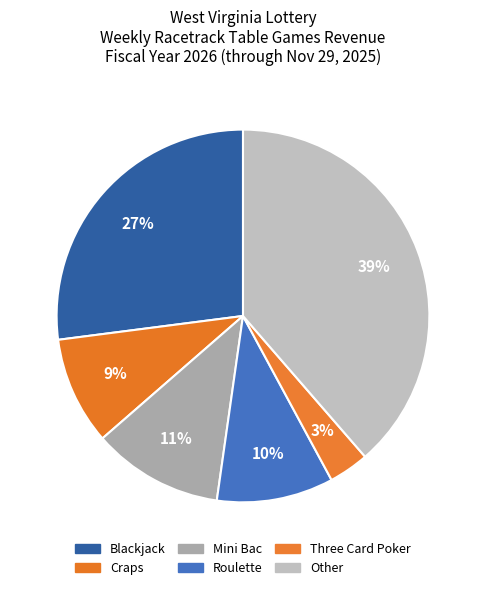

Rank the categories by value from lowest to highest.

Three Card Poker, Craps, Roulette, Mini Bac, Blackjack, Other